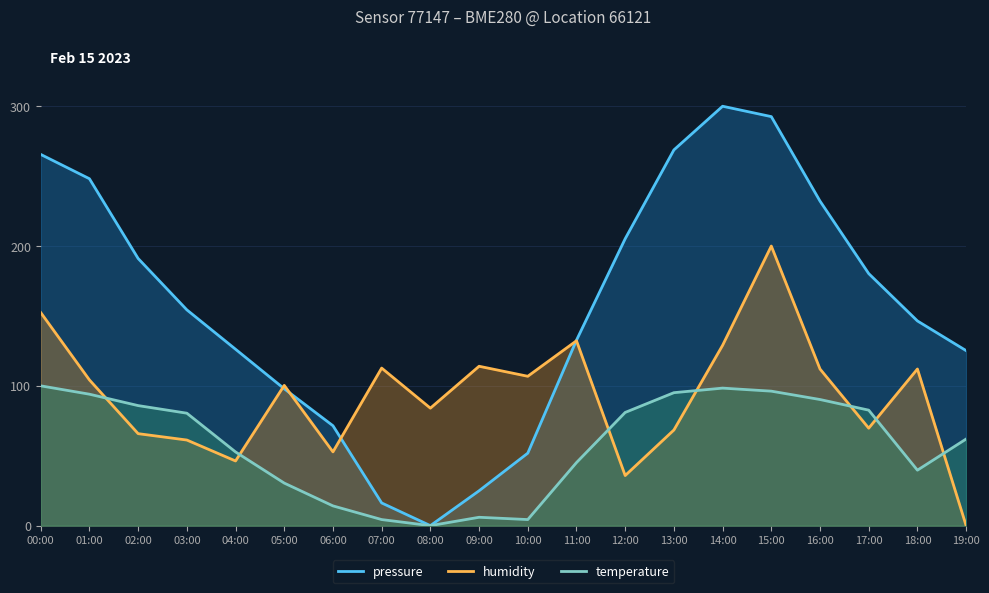

Rank the categories by pressure value from lowest to highest.

08:00, 07:00, 09:00, 10:00, 06:00, 05:00, 19:00, 04:00, 11:00, 18:00, 03:00, 17:00, 02:00, 12:00, 16:00, 01:00, 00:00, 13:00, 15:00, 14:00